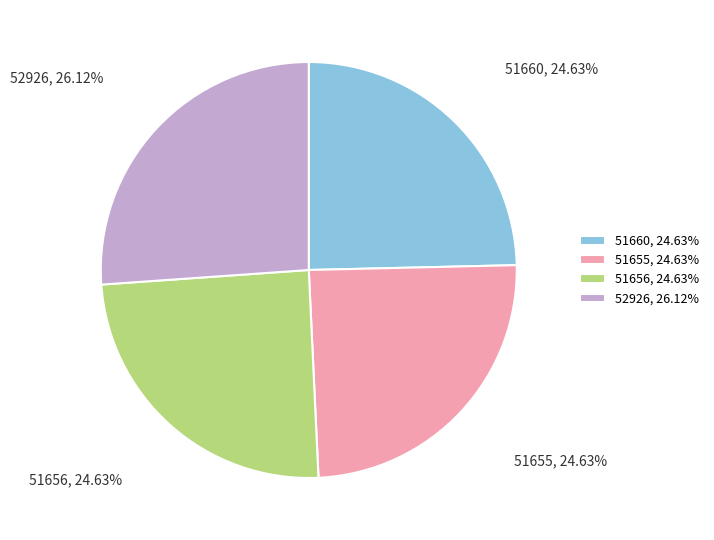

Is it true that 52926 is 87% of the pie?

False